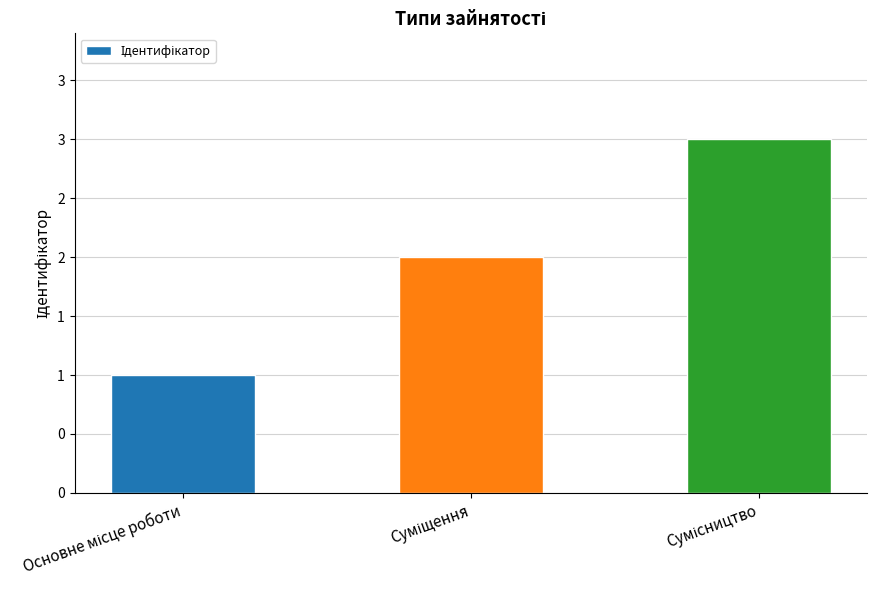

How many data points are above 2?

1